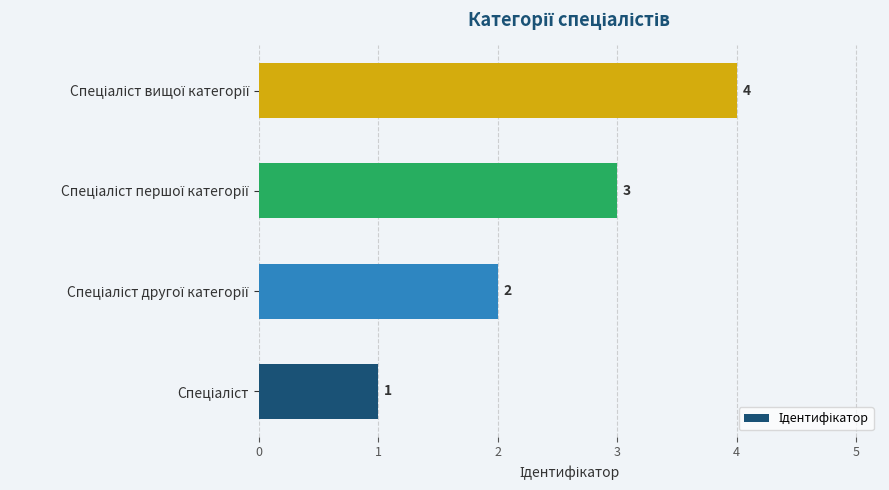

What is the minimum value shown in the chart?

1